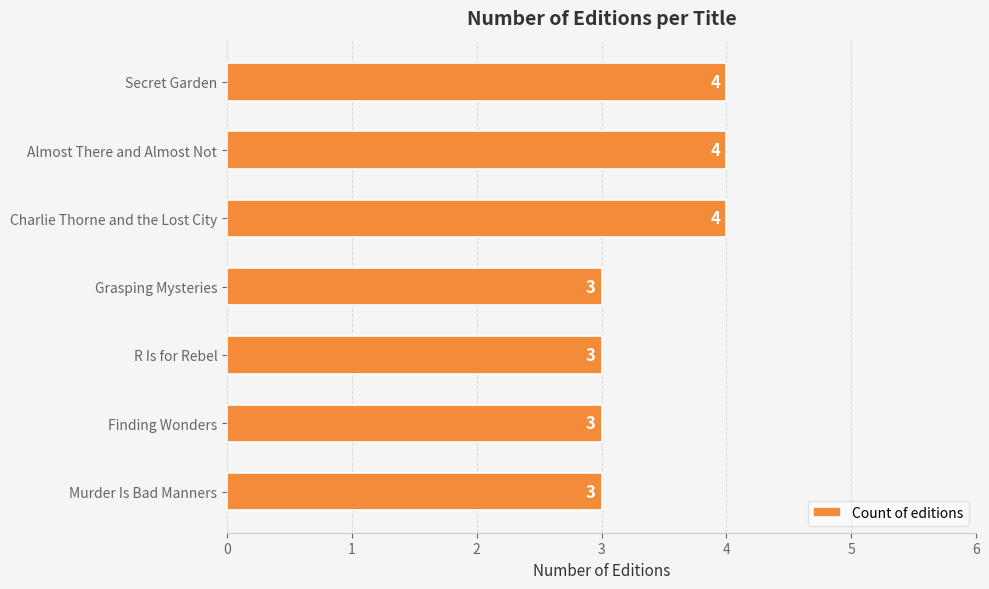

True or false: the data shows 1 at Finding Wonders.

False